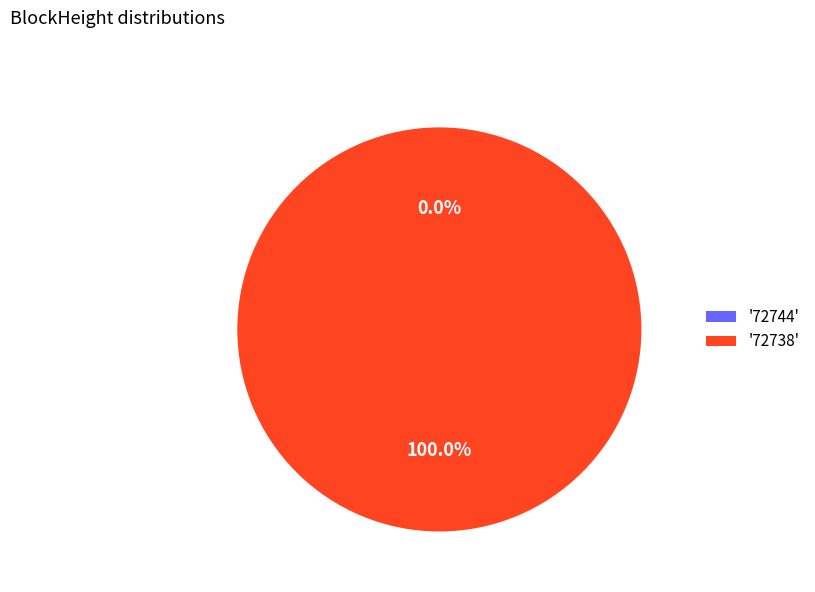

How many segments does this pie chart have?

2